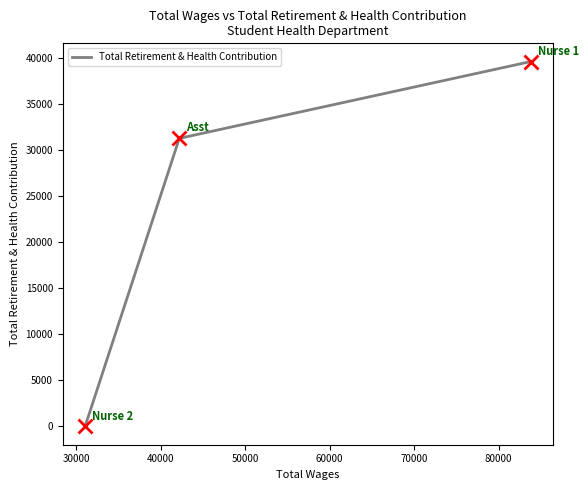

Reading left to right, list all the values displayed in this chart.

0	31268	39603